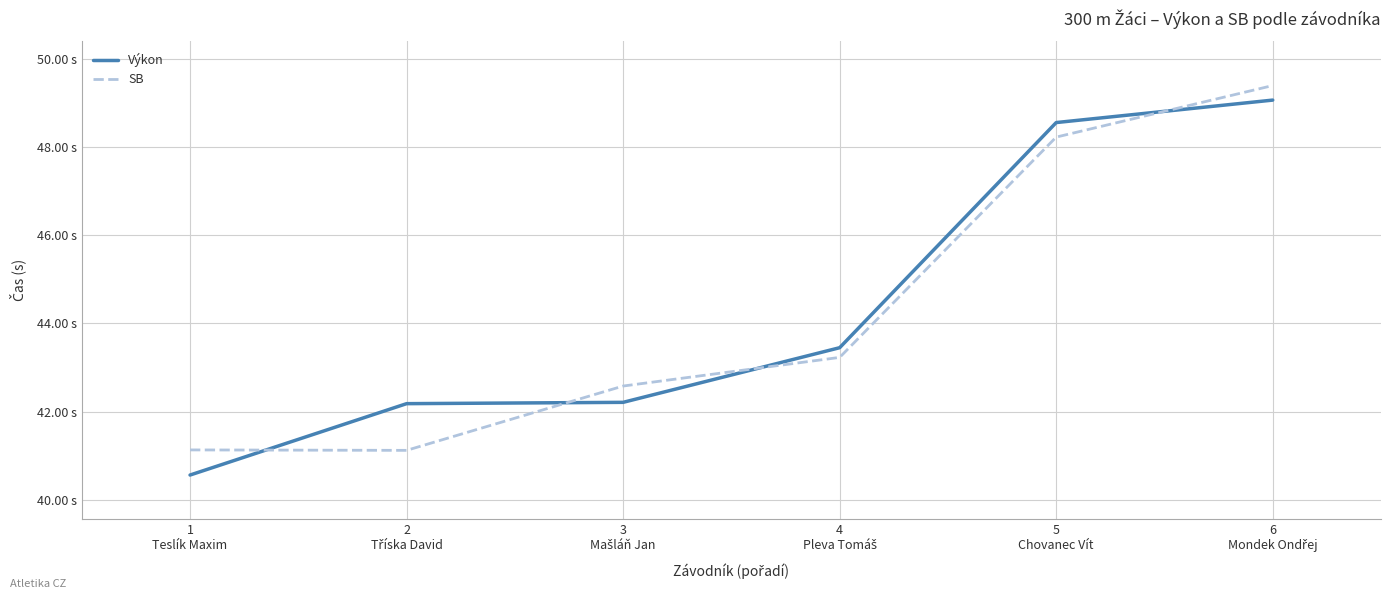

List the series in order of their peak value, highest first.

SB, Výkon